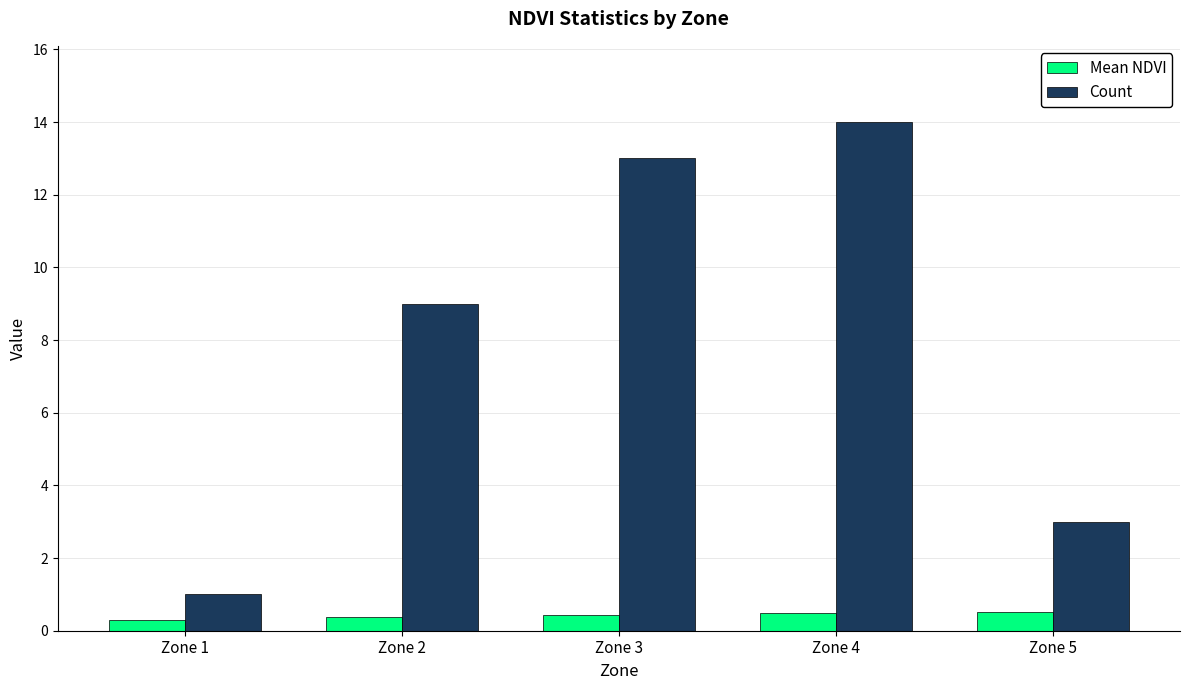

What is the difference between the maximum and second lowest values in the Mean NDVI series?

0.1